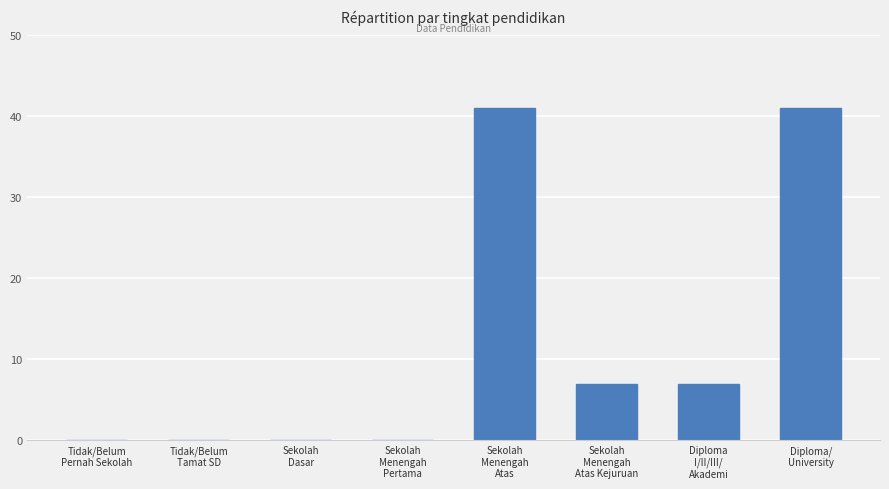

What is the difference between the values at Diploma
I/II/III/
Akademi and Tidak/Belum
Tamat SD?

7